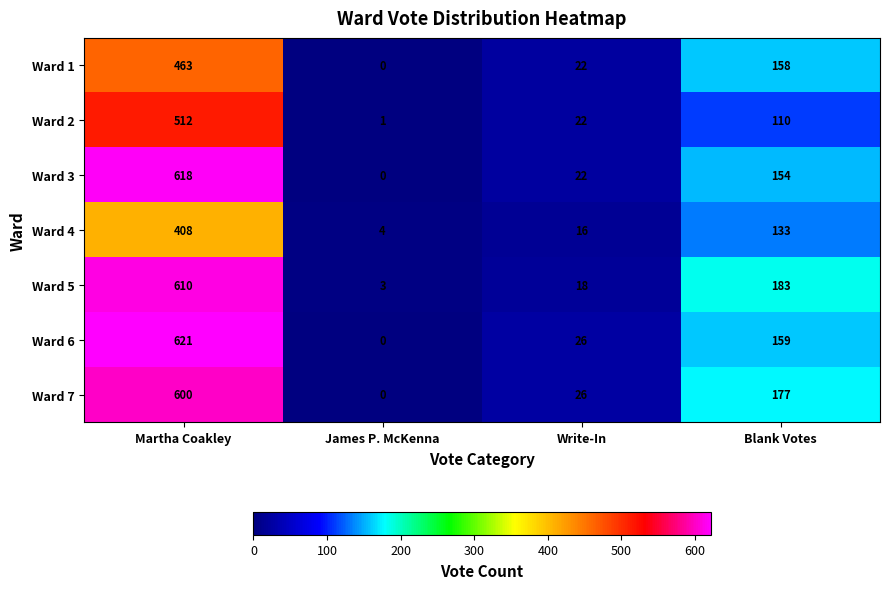

What is the spread (max minus min) of values at Martha Coakley?

213